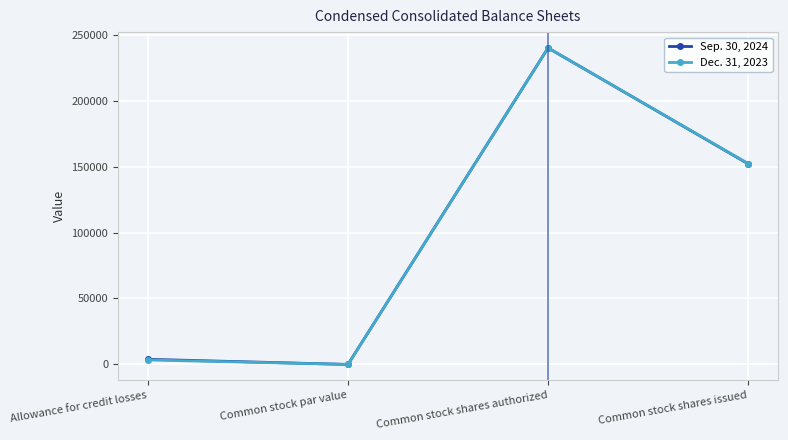

How many positive values does the Dec. 31, 2023 series have?

3